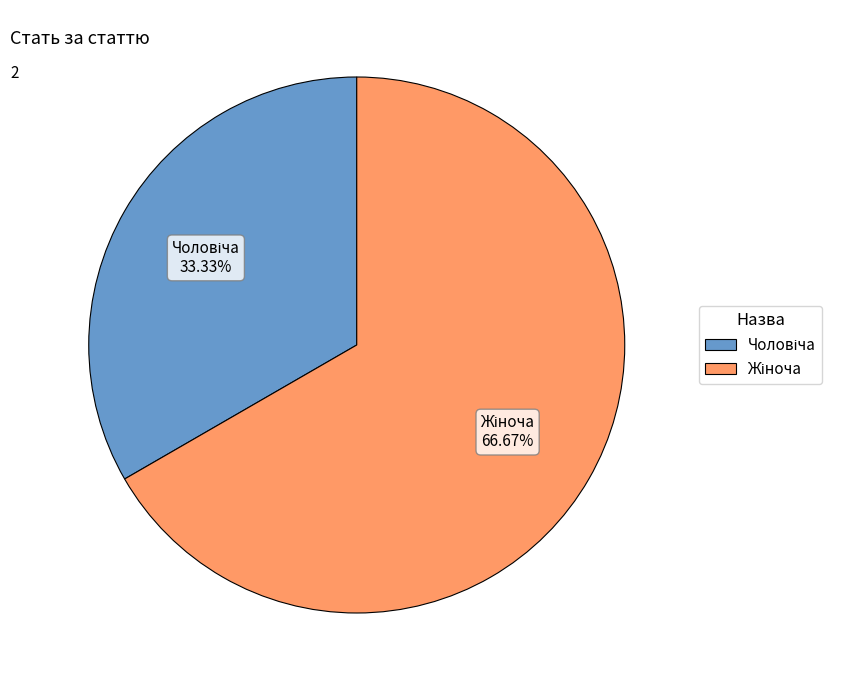

Is there any slice that represents more than half of the pie?

Yes